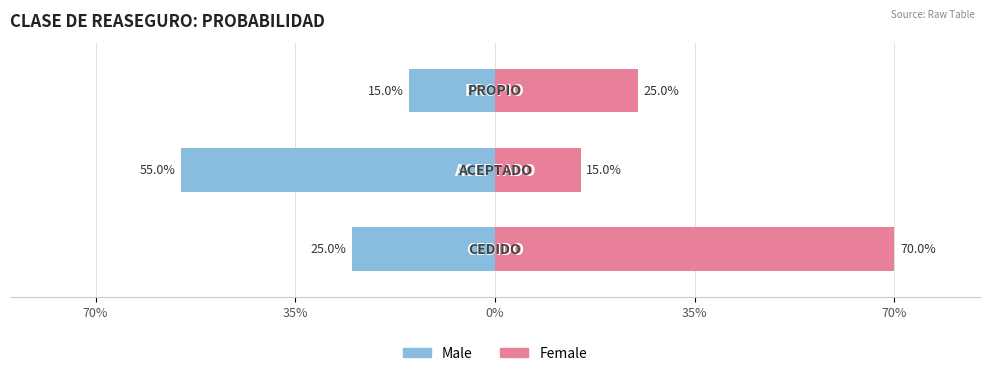

Reading right to left, what are all the values shown in this chart?

Male: 0%=-0.1	35%=-0.6	70%=-0.2
Female: 0%=0.2	35%=0.1	70%=0.7